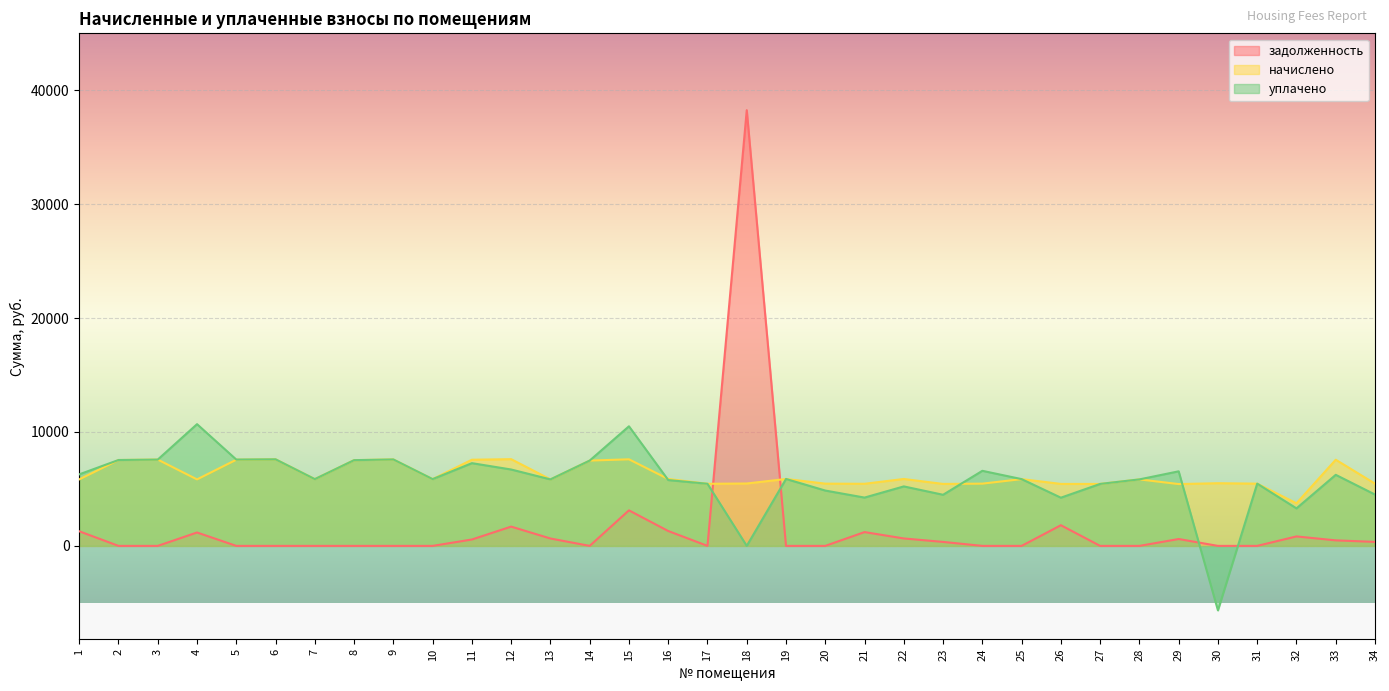

What is the minimum value shown in the chart?

-5661.4